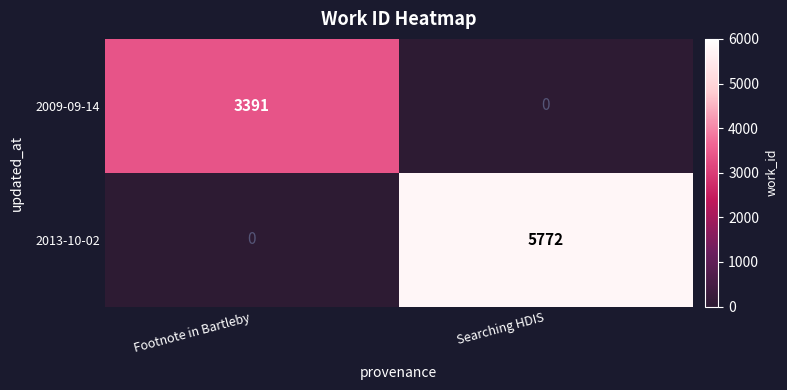

True or false: 2013-10-02 has a value of 5772 at Searching HDIS.

True